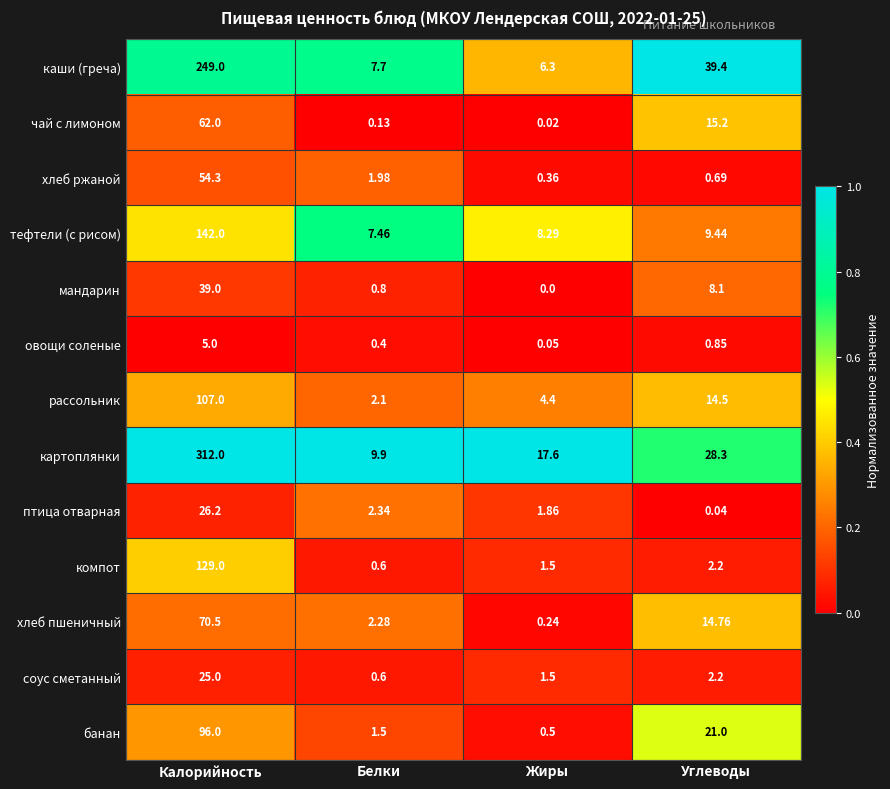

At which label does рассольник reach its minimum?

Белки